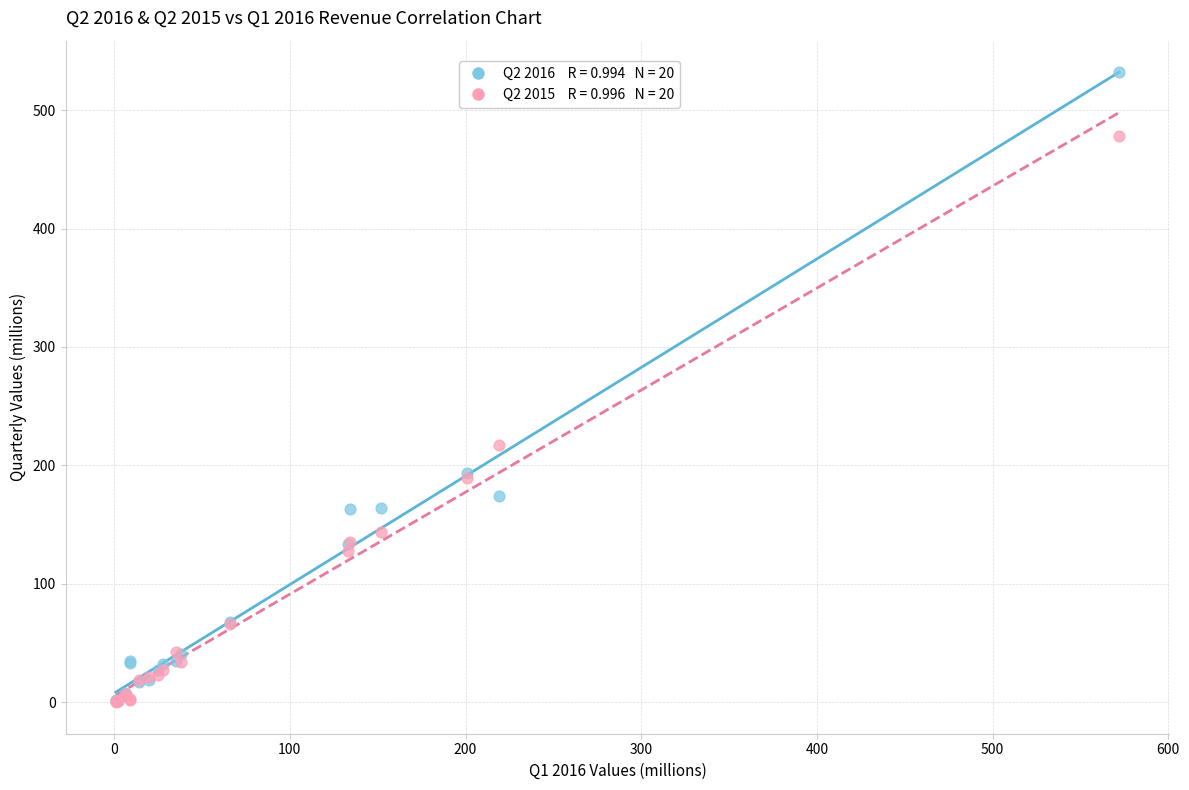

Across all series, what Y value is closest to 266?

217